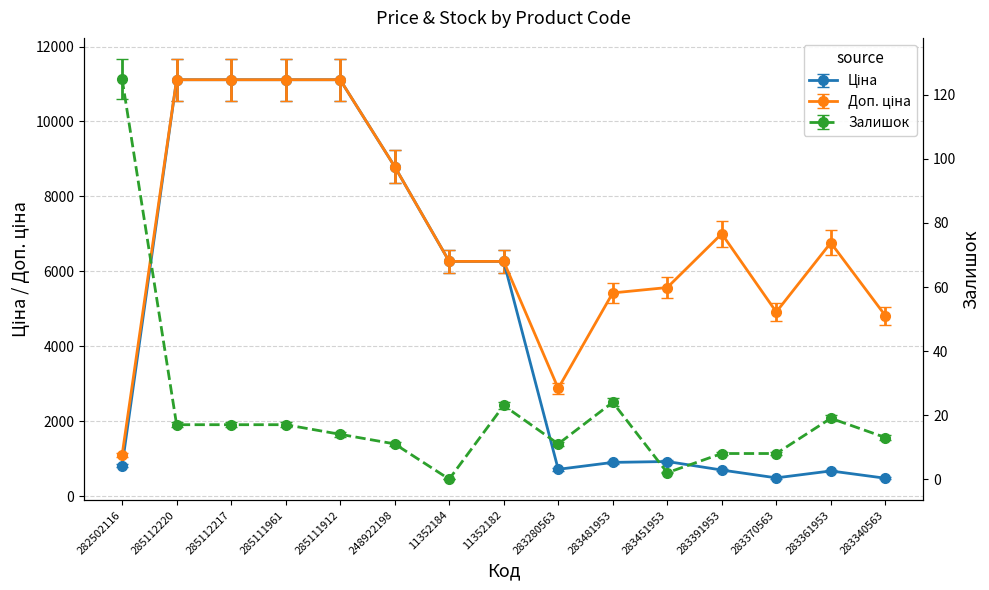

What is the difference between the highest and lowest values at 285111961?

11097.4